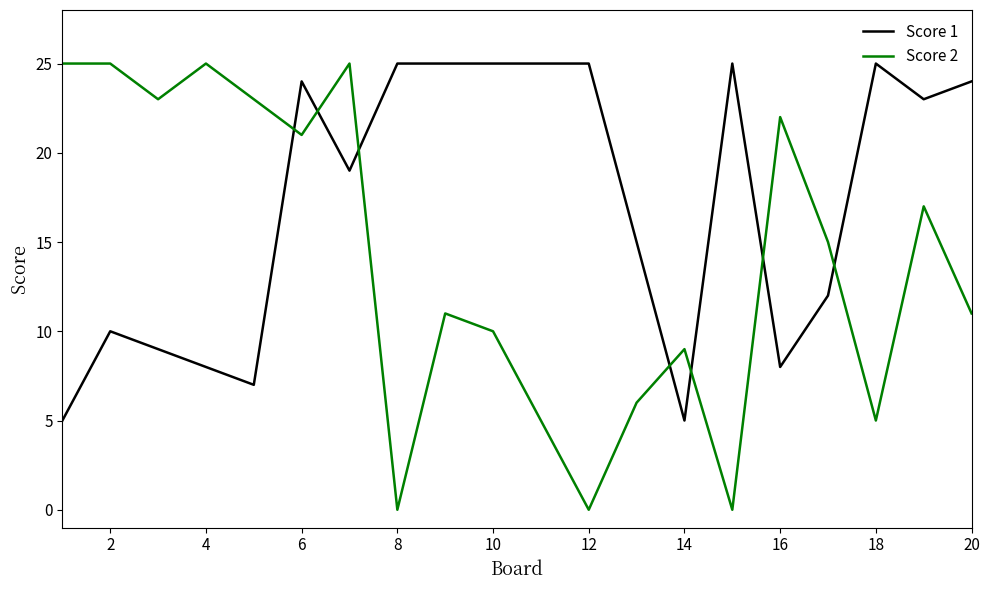

What is the difference between the maximum and second lowest values in the Score 2 series?

25